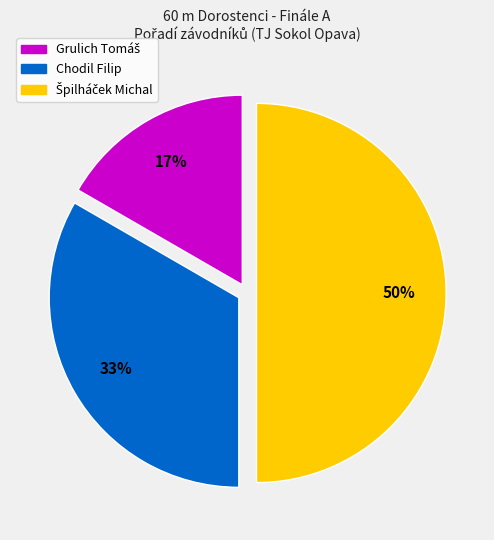

The Chodil Filip slice represents 45% of the pie. True or false?

False